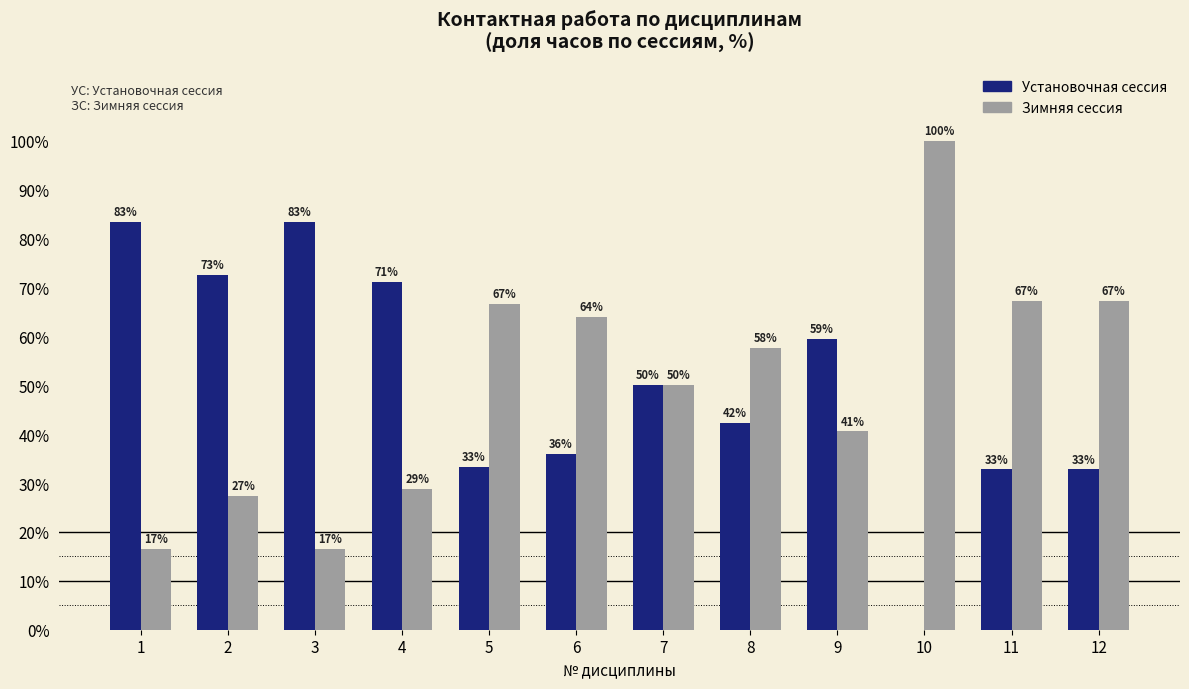

What is the total value across all series at 1?

100.0